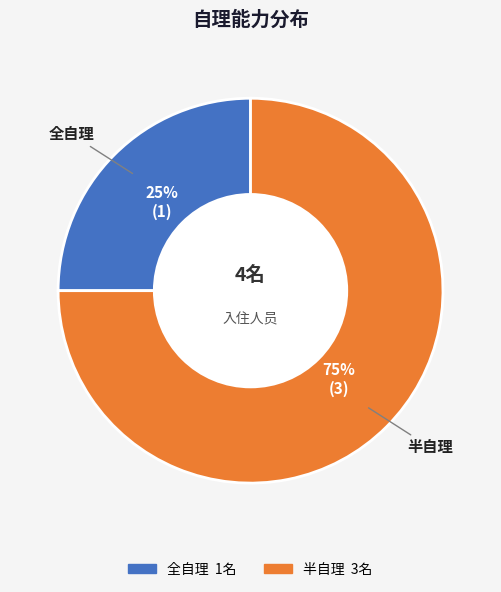

What is the ratio of the value at 全自理 to the value at 半自理?

0.3